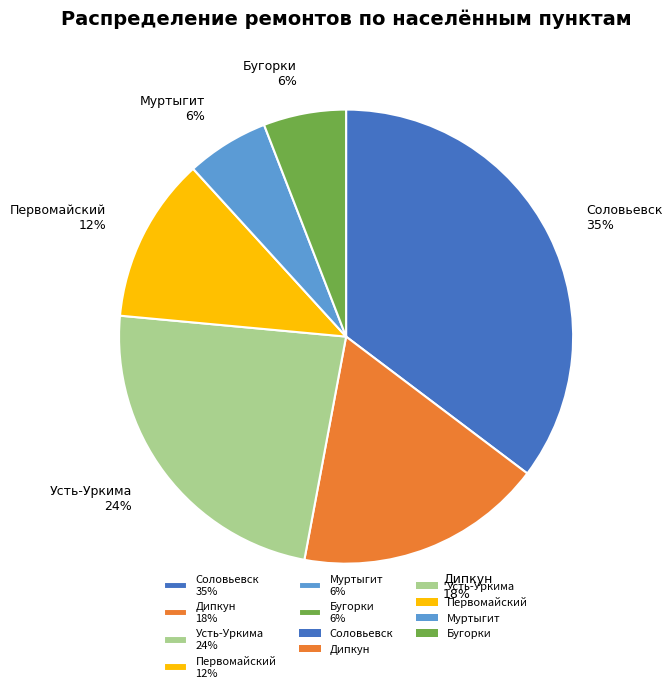

Which slice is the largest?

Соловьевск